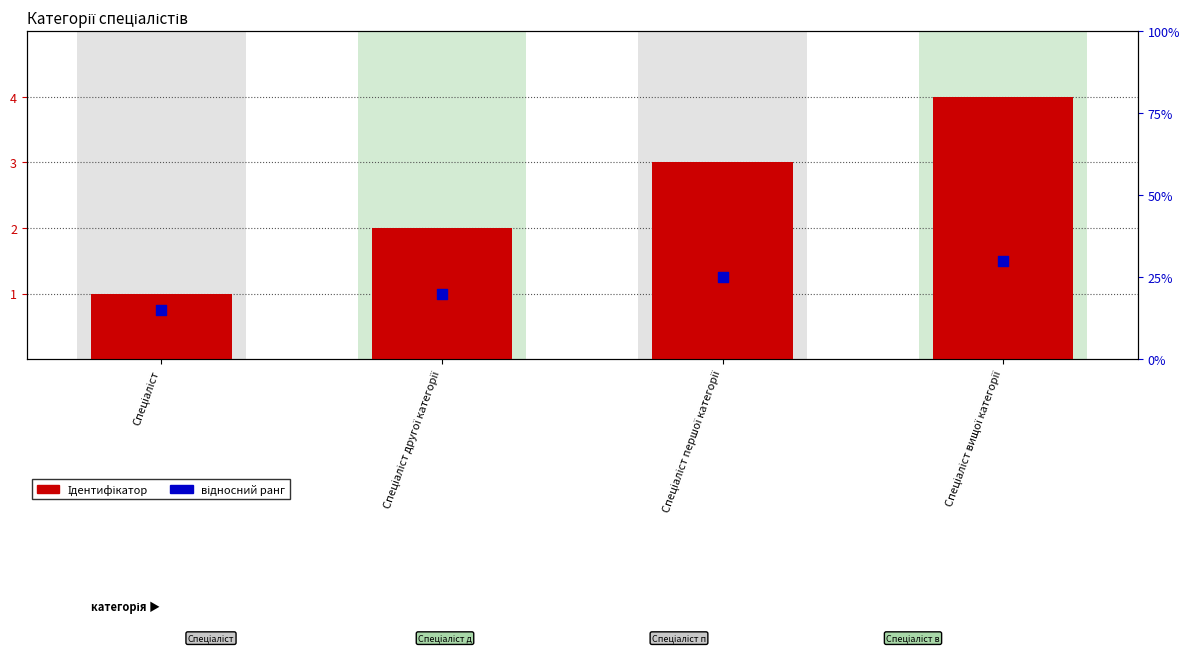

What are all the series names shown in the legend?

Ідентифікатор, відносний ранг